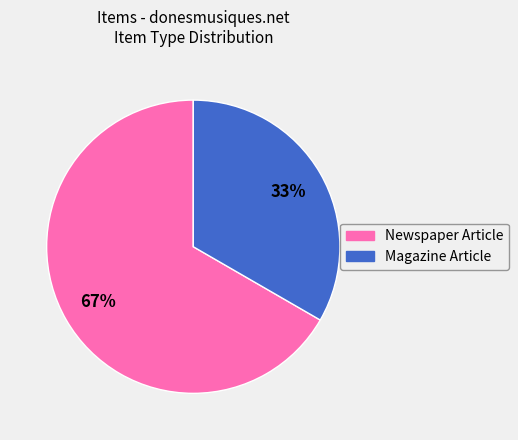

Does any single category account for the majority?

Yes